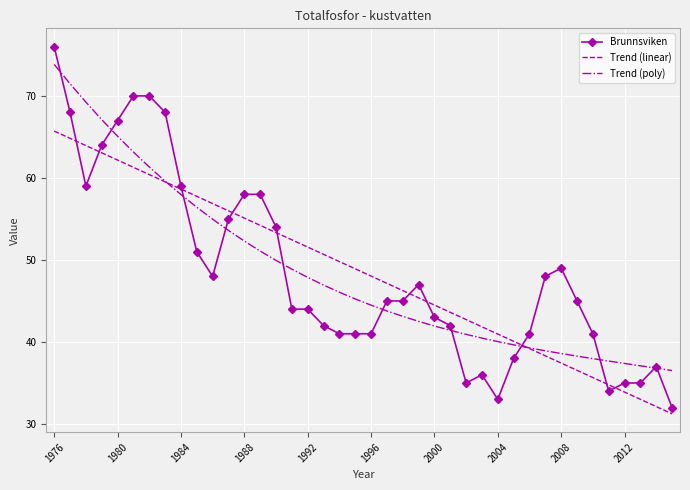

After their last crossing, which series has the higher values: Trend (linear) or Trend (poly)?

Trend (poly)